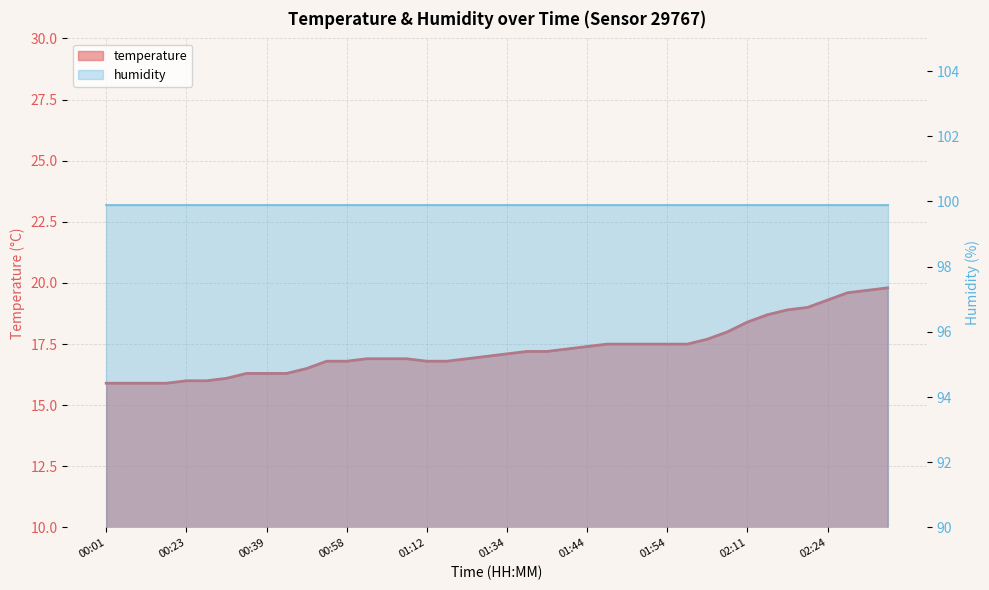

Between 01:00 and 02:19, which is larger?

02:19